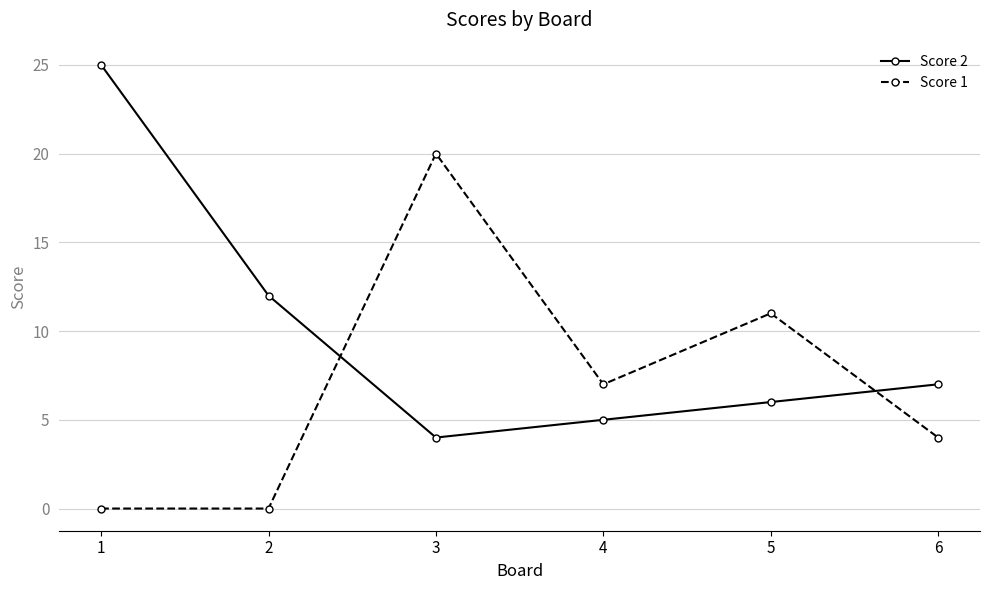

Where do Score 1 and Score 2 first cross each other?

2 and 3